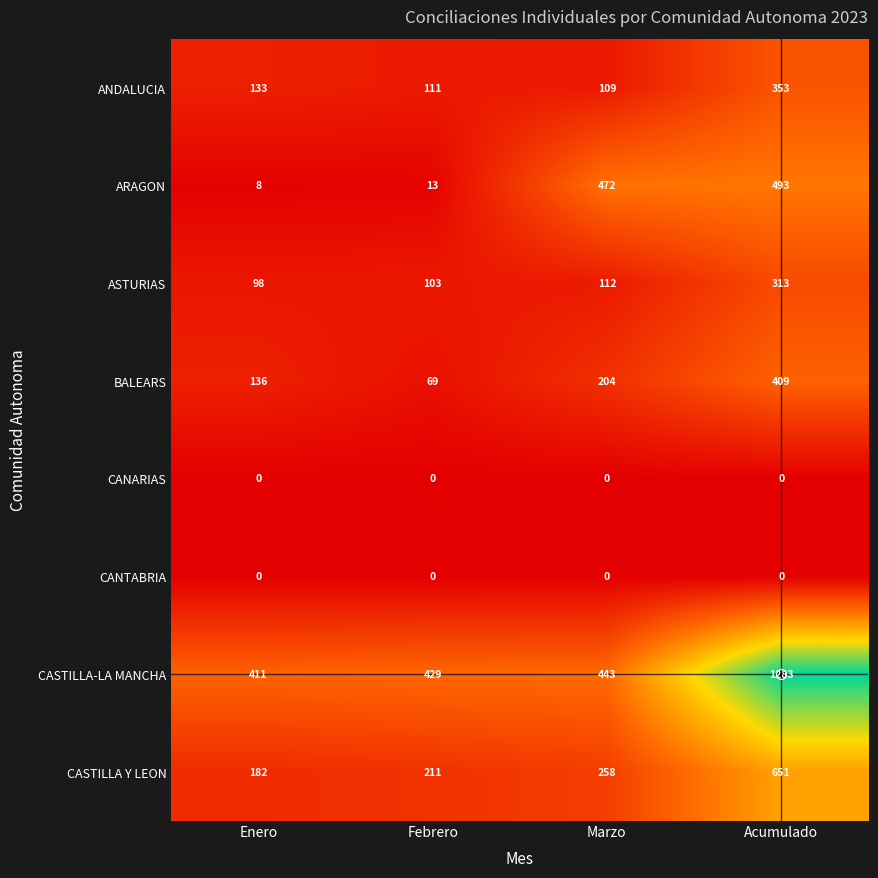

What is the difference between the second highest and second lowest values in the ANDALUCIA series?

22